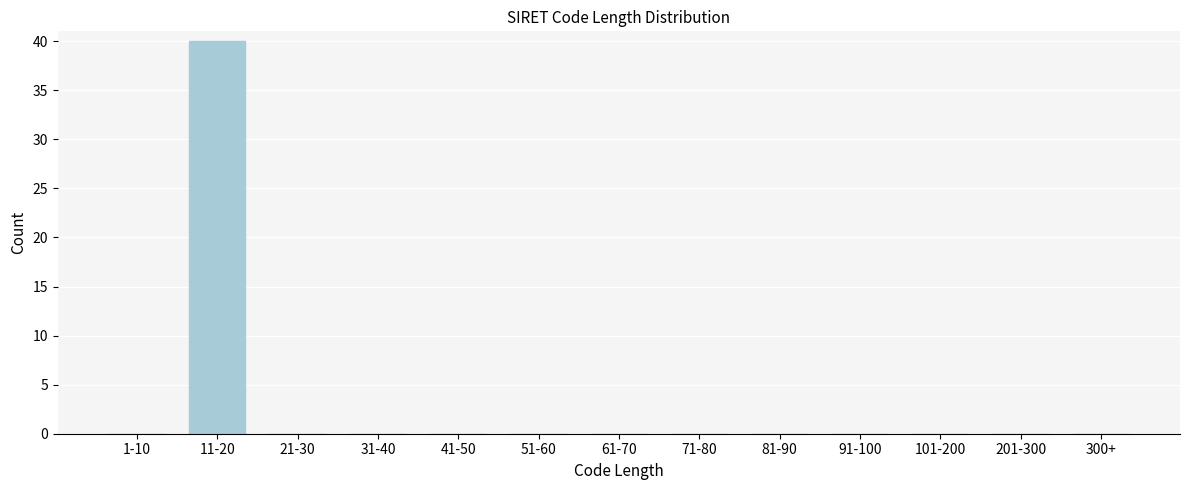

Reading left to right, transcribe all the data shown in this chart.

1-10=0	11-20=40	21-30=0	31-40=0	41-50=0	51-60=0	61-70=0	71-80=0	81-90=0	91-100=0	101-200=0	201-300=0	300+=0